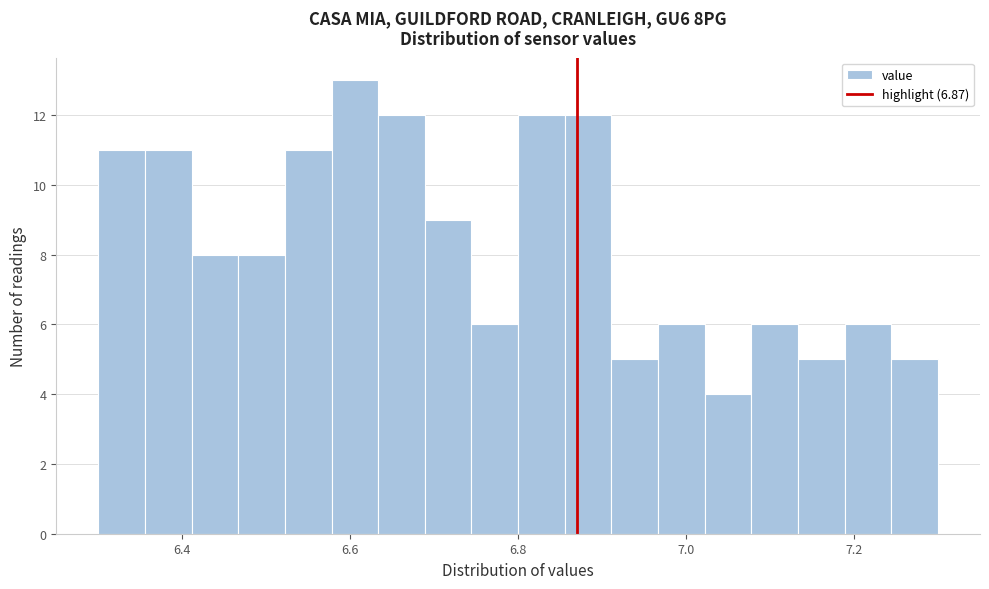

Around what value on the x-axis is the tallest bar? Give the approximate position of its centre, as read against the axis.

6.60